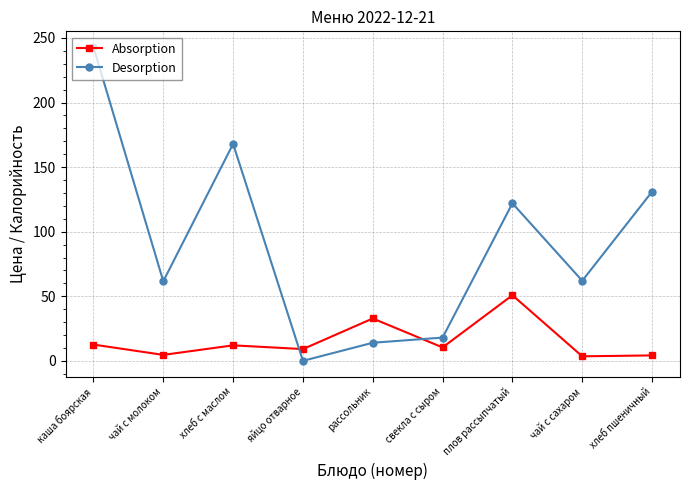

At how many categories does at least one series exceed 188?

1